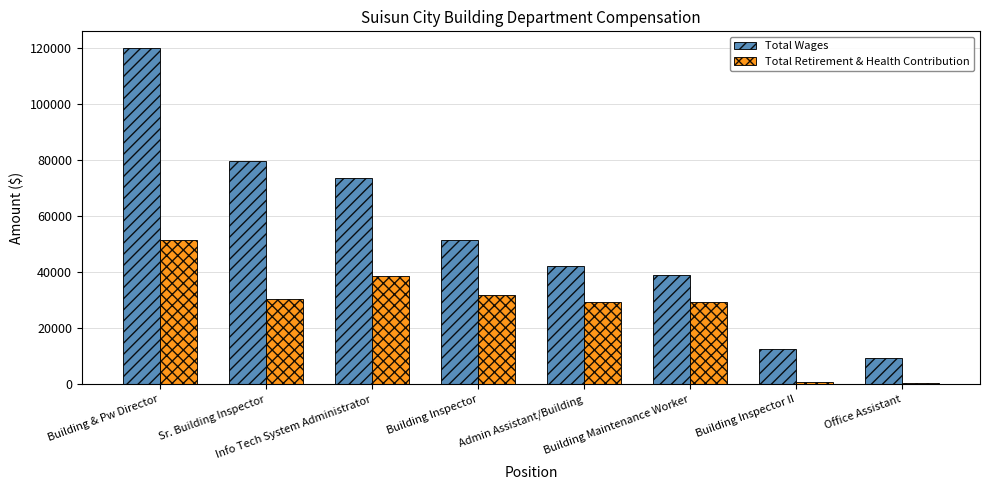

Which series has the largest total across all categories?

Total Wages